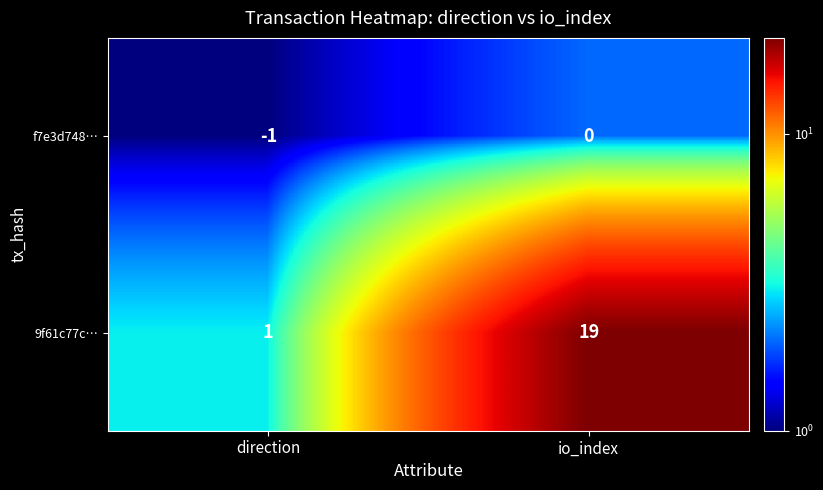

At which category is the sum across all series the highest?

io_index